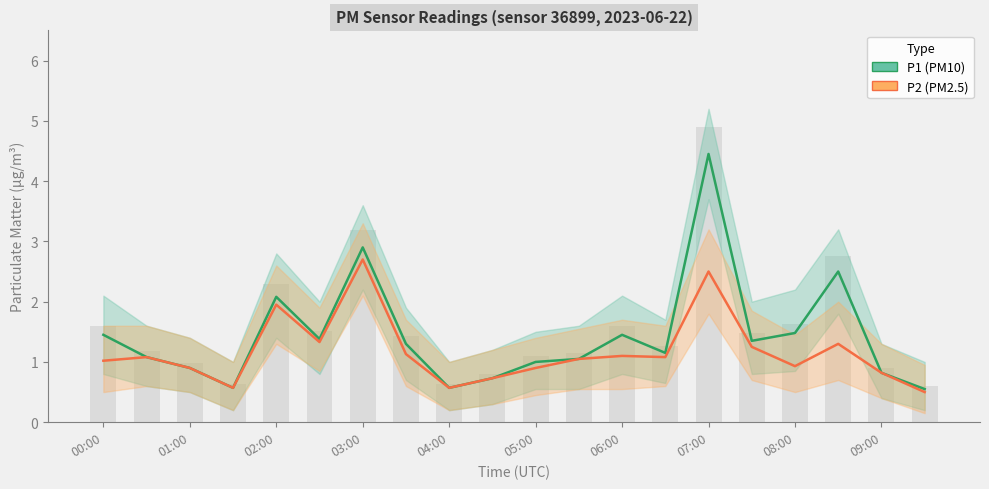

At which label is P2 (PM2.5) closest to 1?

00:00